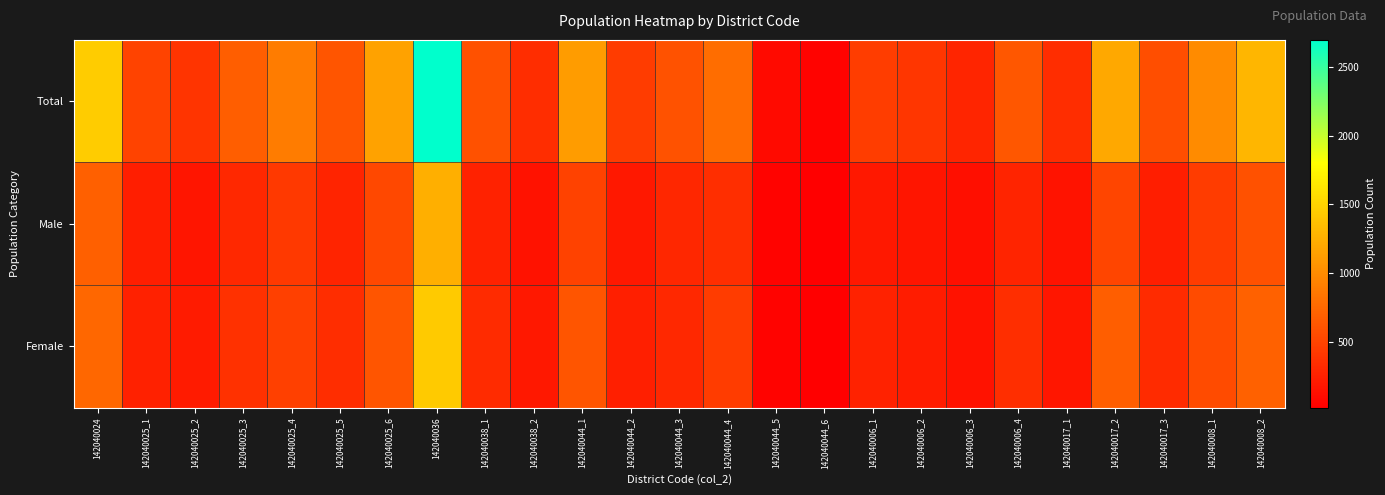

Reading left to right, what are all the values shown in this chart?

Total: 142040024=1447	142040025_1=496	142040025_2=392	142040025_3=691	142040025_4=899	142040025_5=623	142040025_6=1155	142040036=2696	142040038_1=594	142040038_2=345	142040044_1=1115	142040044_2=447	142040044_3=603	142040044_4=792	142040044_5=104	142040044_6=50	142040006_1=461	142040006_2=403	142040006_3=290	142040006_4=629	142040017_1=339	142040017_2=1198	142040017_3=567	142040008_1=998	142040008_2=1304
Male: 142040024=700	142040025_1=234	142040025_2=177	142040025_3=313	142040025_4=423	142040025_5=281	142040025_6=531	142040036=1253	142040038_1=268	142040038_2=149	142040044_1=491	142040044_2=198	142040044_3=298	142040044_4=349	142040044_5=50	142040044_6=23	142040006_1=197	142040006_2=178	142040006_3=137	142040006_4=279	142040017_1=159	142040017_2=511	142040017_3=238	142040008_1=445	142040008_2=594
Female: 142040024=747	142040025_1=262	142040025_2=215	142040025_3=378	142040025_4=476	142040025_5=342	142040025_6=624	142040036=1443	142040038_1=326	142040038_2=196	142040044_1=624	142040044_2=249	142040044_3=305	142040044_4=443	142040044_5=54	142040044_6=27	142040006_1=264	142040006_2=225	142040006_3=153	142040006_4=350	142040017_1=180	142040017_2=687	142040017_3=329	142040008_1=553	142040008_2=710